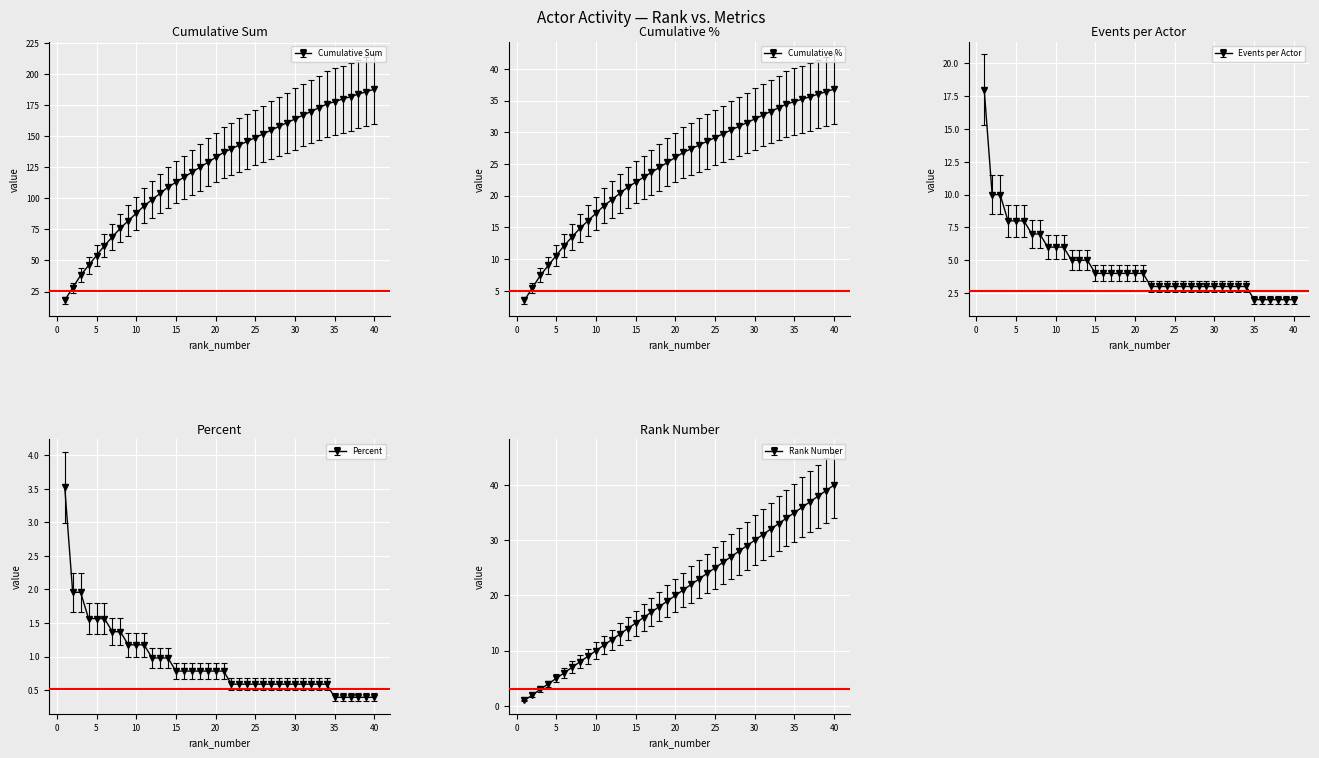

What is the average value of the percent series?

0.9